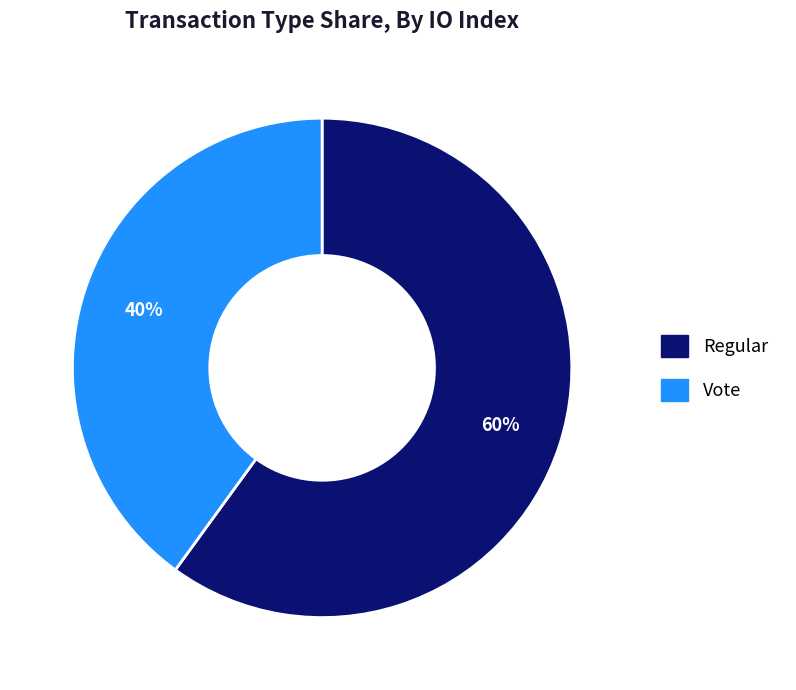

Rank the categories by value from lowest to highest.

Vote, Regular